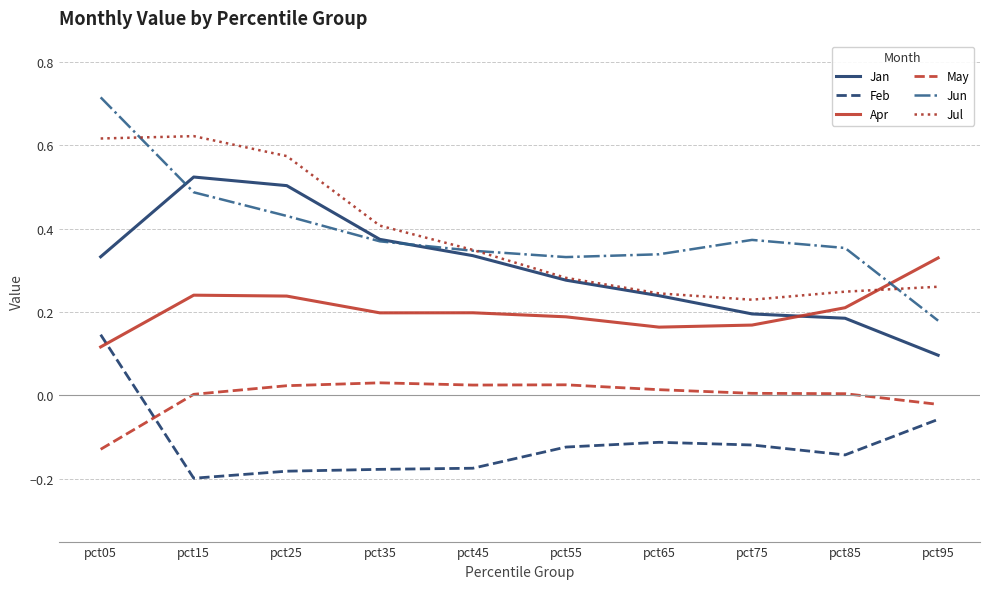

How many Feb values are between 0 and 1?

1